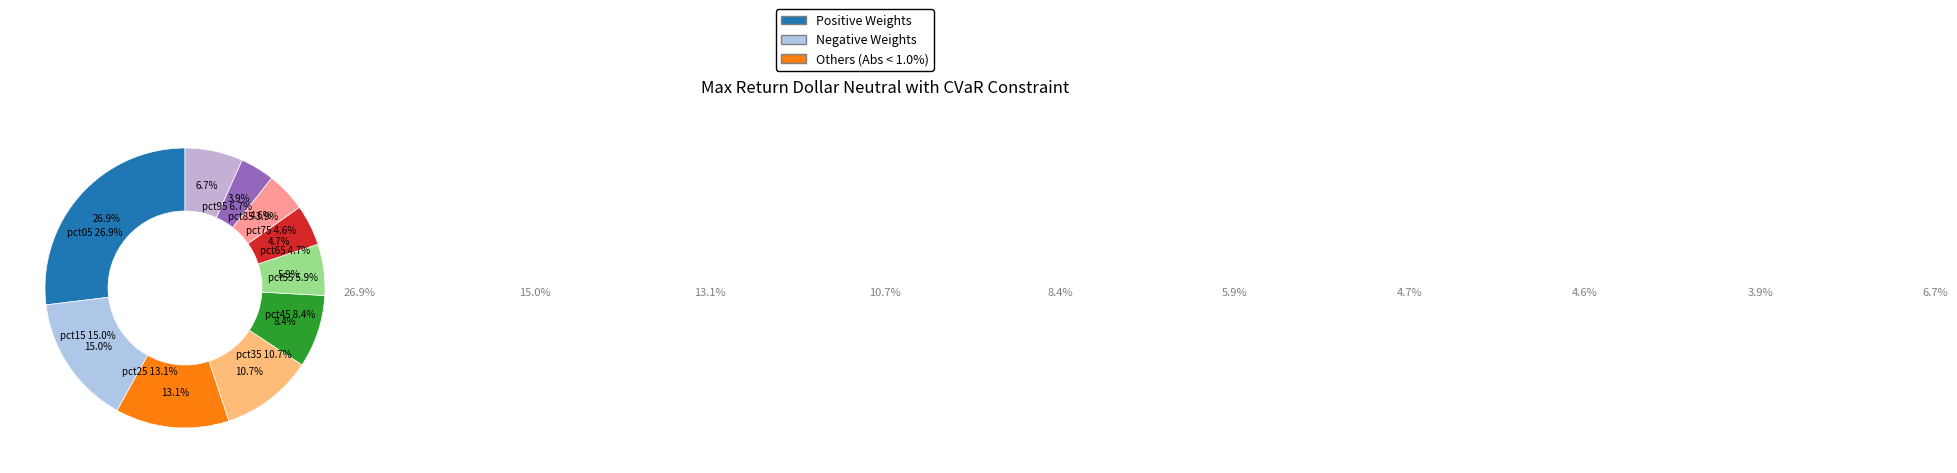

To the nearest percent, what percentage of the pie is pct75?

5%